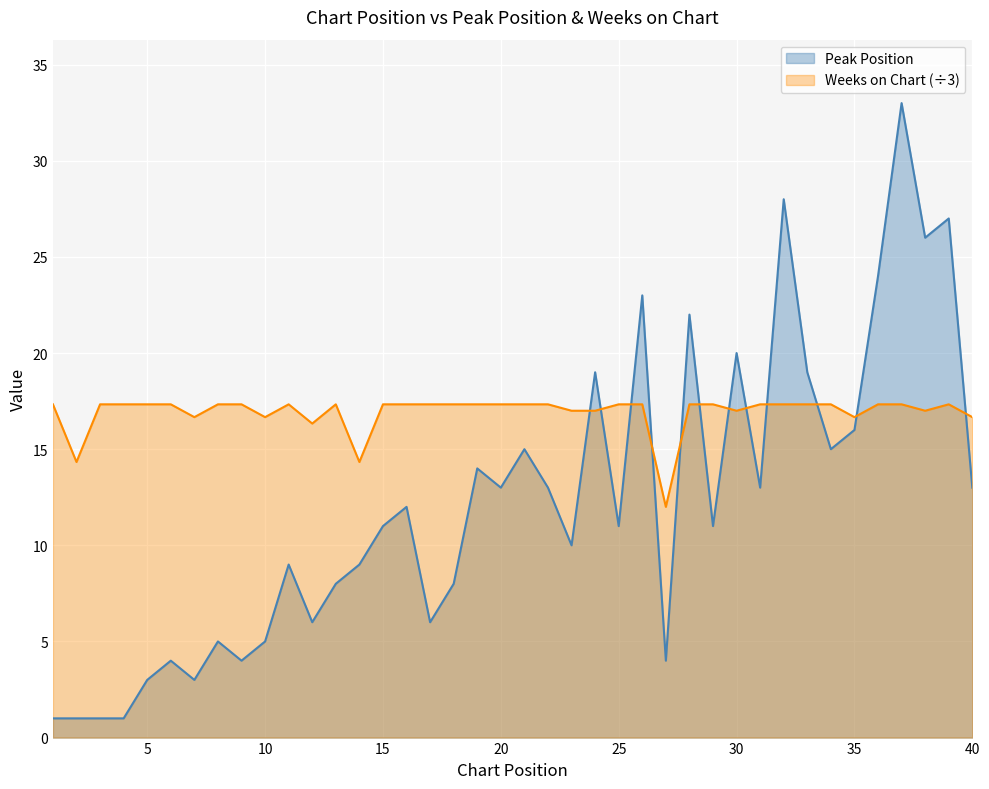

In Peak Position, how many points are higher than both neighbors (excluding endpoints)?

13